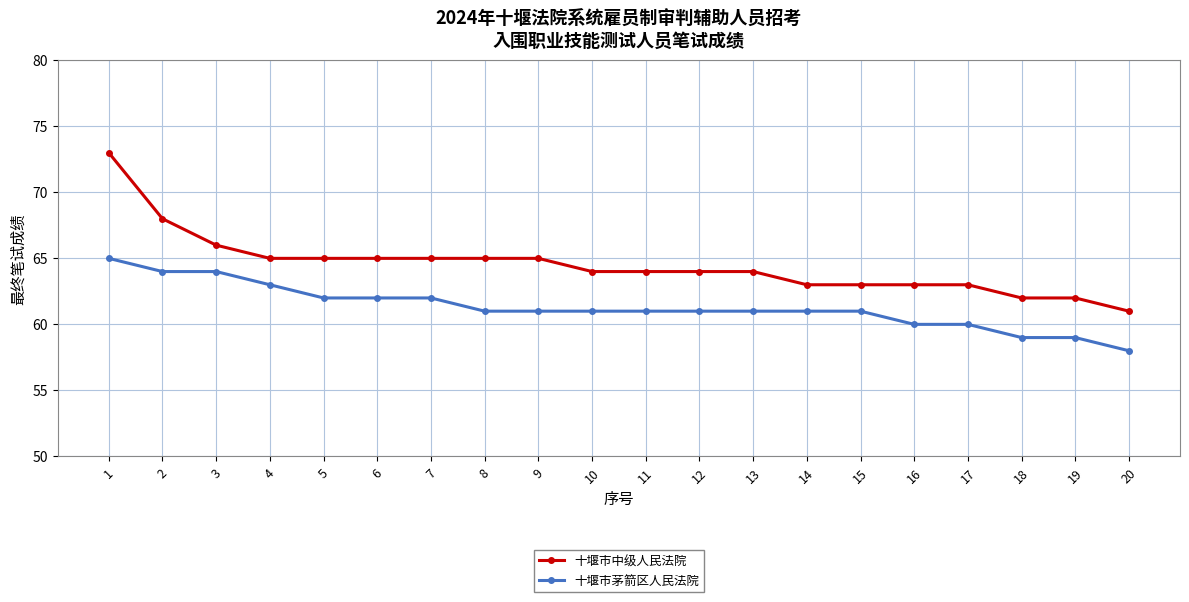

What is the minimum value shown in the chart?

58